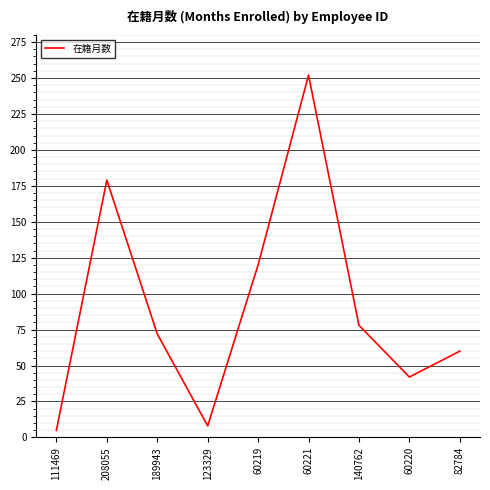

What is the ratio of the value at 60220 to the value at 123329?

5.2